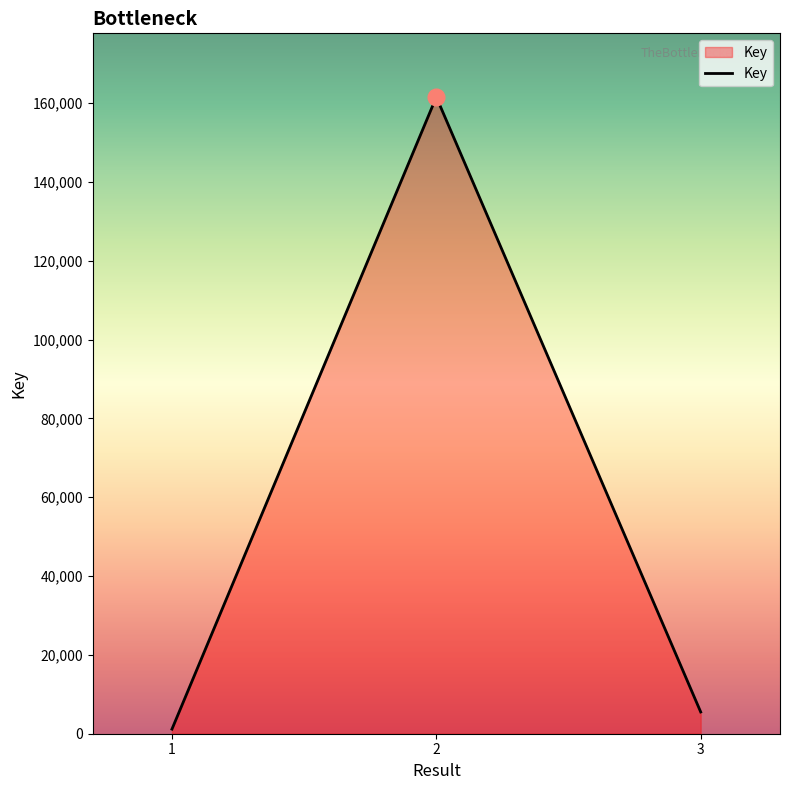

Rank the categories by value from highest to lowest.

2, 3, 1